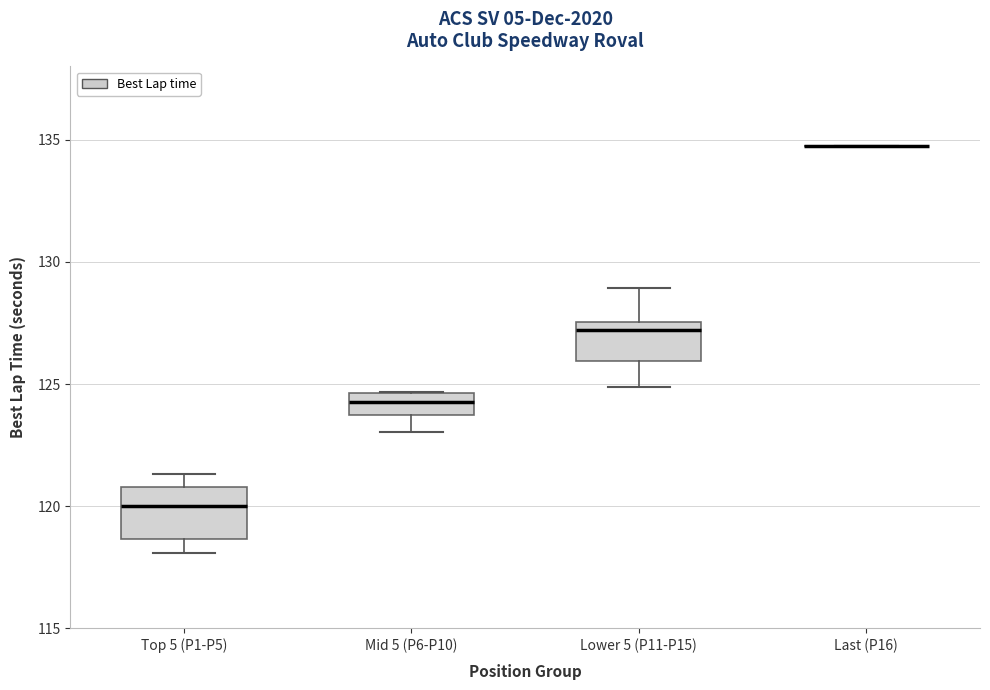

Where does the median line of the box for Top 5 (P1-P5) sit on the y-axis? The values are not printed on the chart, so give them approximately, as read against the axis.

120.0